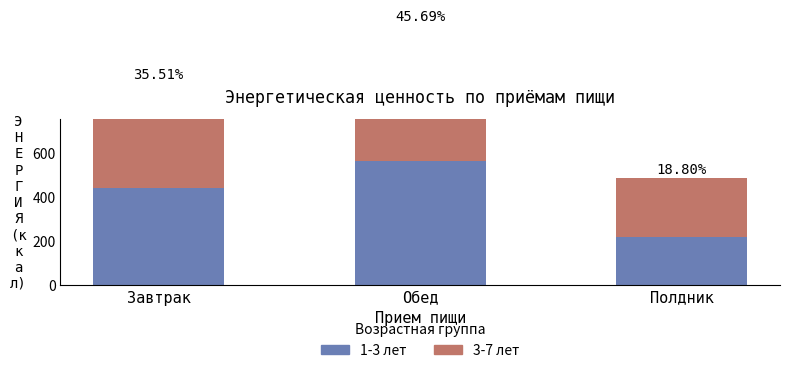

The value of 1-3 лет at Обед is 841.1. True or false?

False